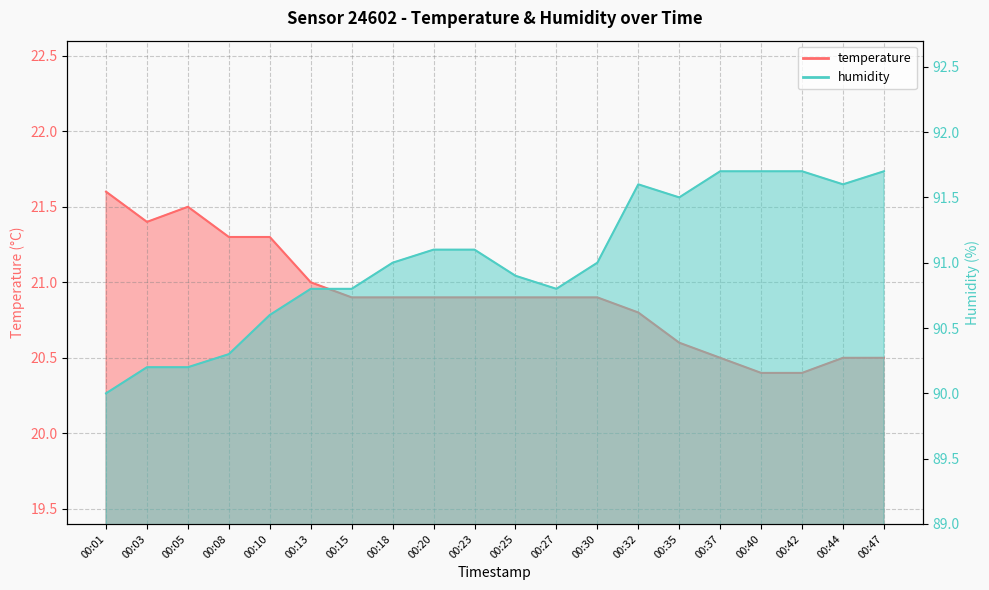

Reading left to right, transcribe all the data shown in this chart.

temperature: 21.6	21.4	21.5	21.3	21.3	21.0	20.9	20.9	20.9	20.9	20.9	20.9	20.9	20.8	20.6	20.5	20.4	20.4	20.5	20.5
humidity: 90.0	90.2	90.2	90.3	90.6	90.8	90.8	91.0	91.1	91.1	90.9	90.8	91.0	91.6	91.5	91.7	91.7	91.7	91.6	91.7